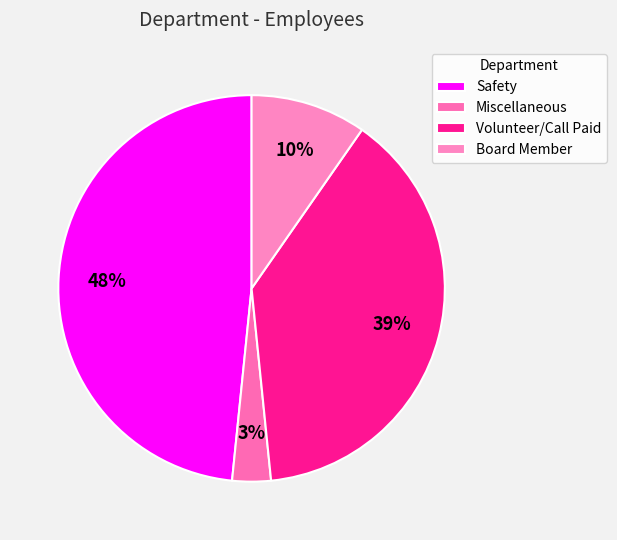

What percentage is the Safety slice, to the nearest percent?

48%